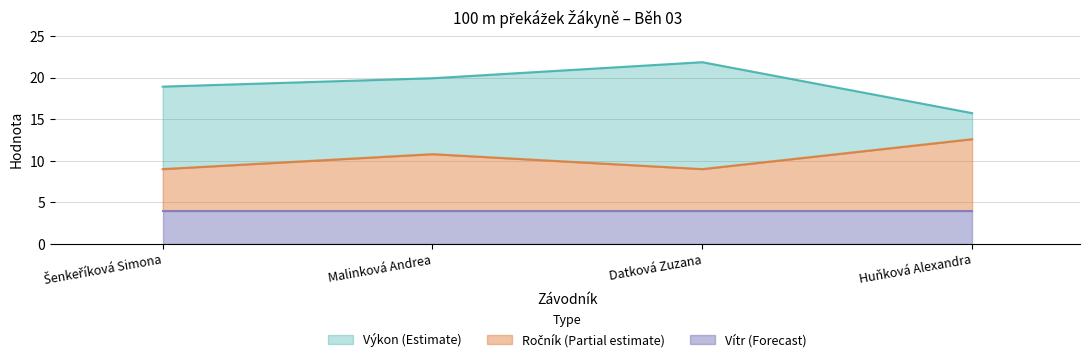

What is the difference between the maximum and minimum values in the Výkon series?

6.1